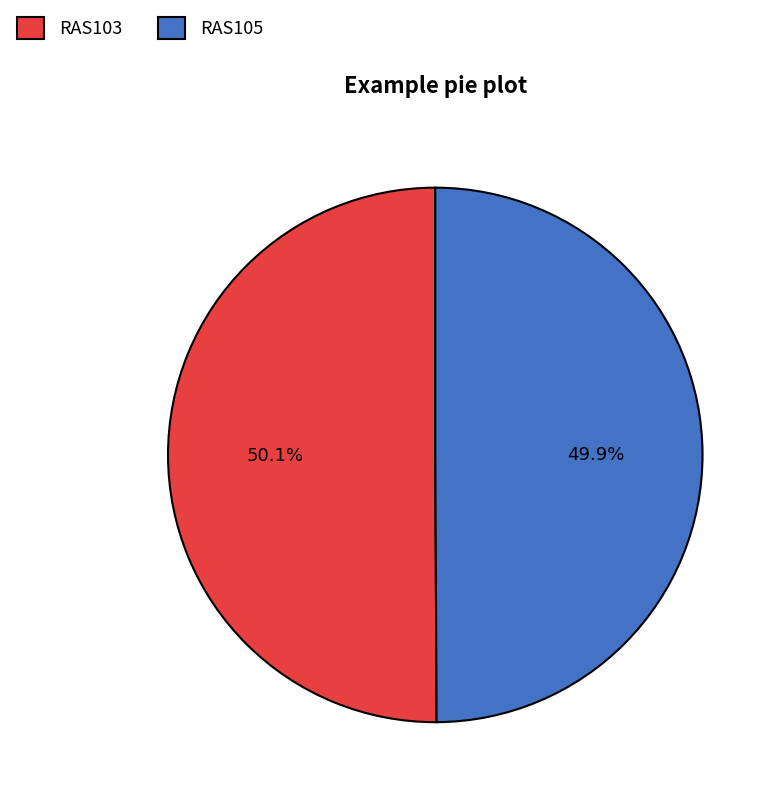

Is it true that RAS105 is 40% of the pie?

False